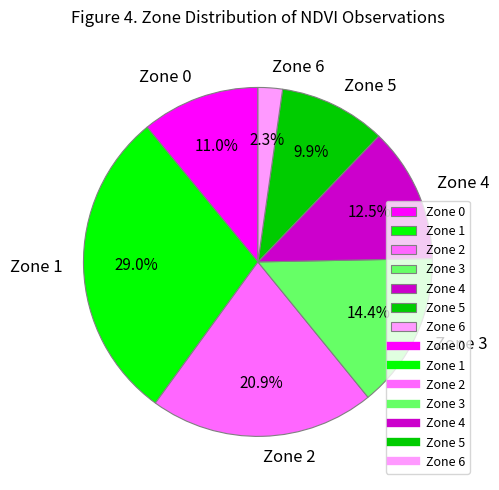

What is the smallest slice in the pie chart?

Zone 6